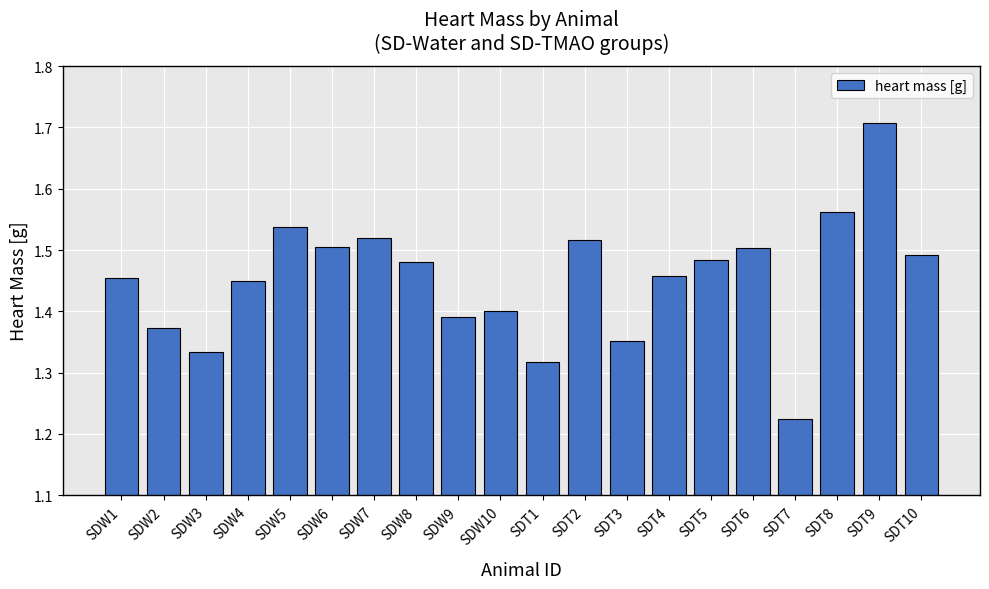

How many series are shown in this chart?

1